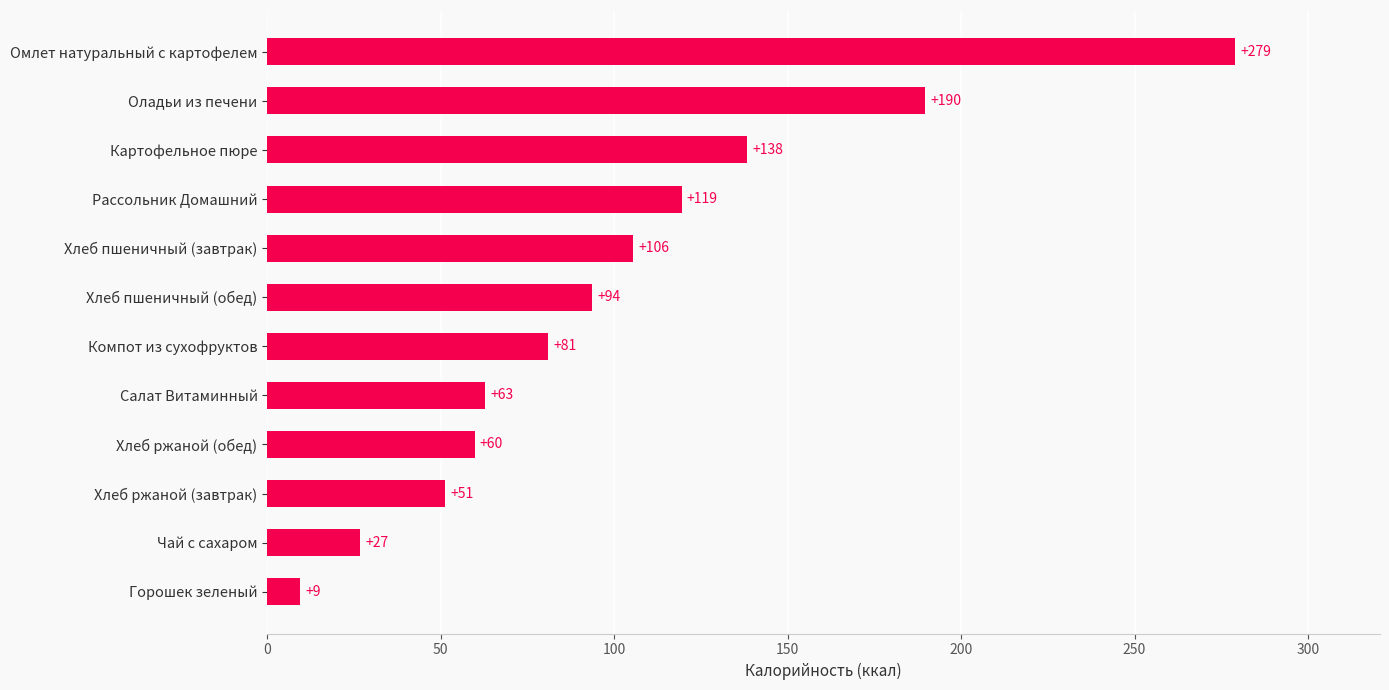

Is it true that the value at Компот из сухофруктов is 81.0?

True